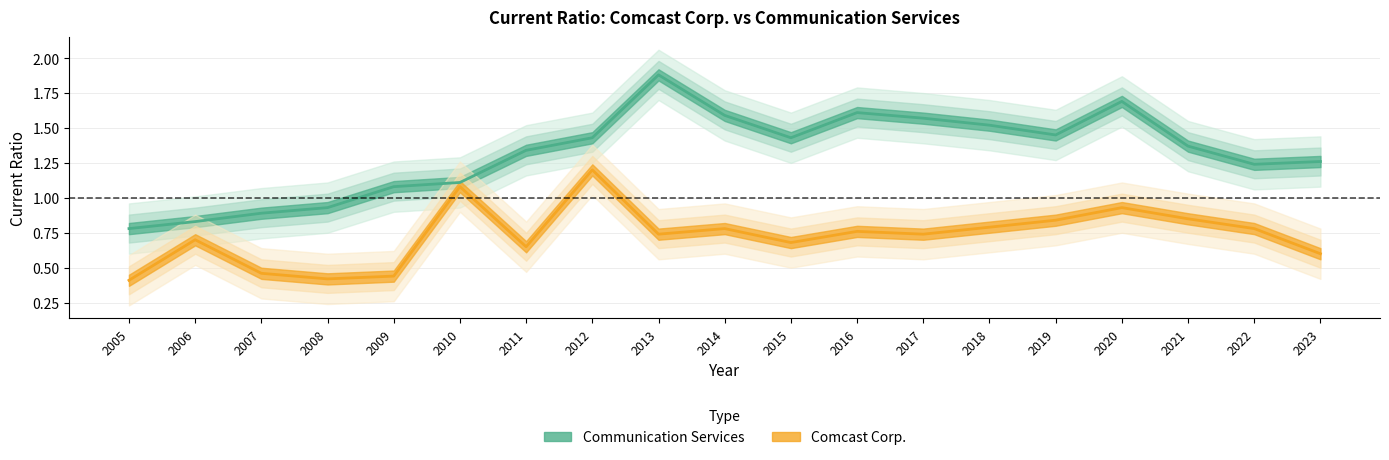

Which category has the highest value in the Communication Services series?

2013